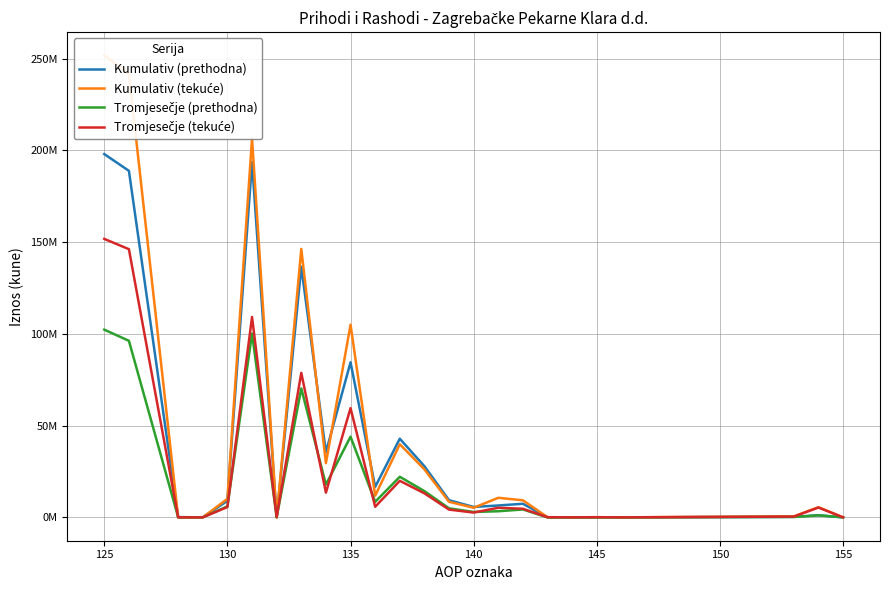

What is the maximum value for Tromjesečje (prethodna)?

102269278